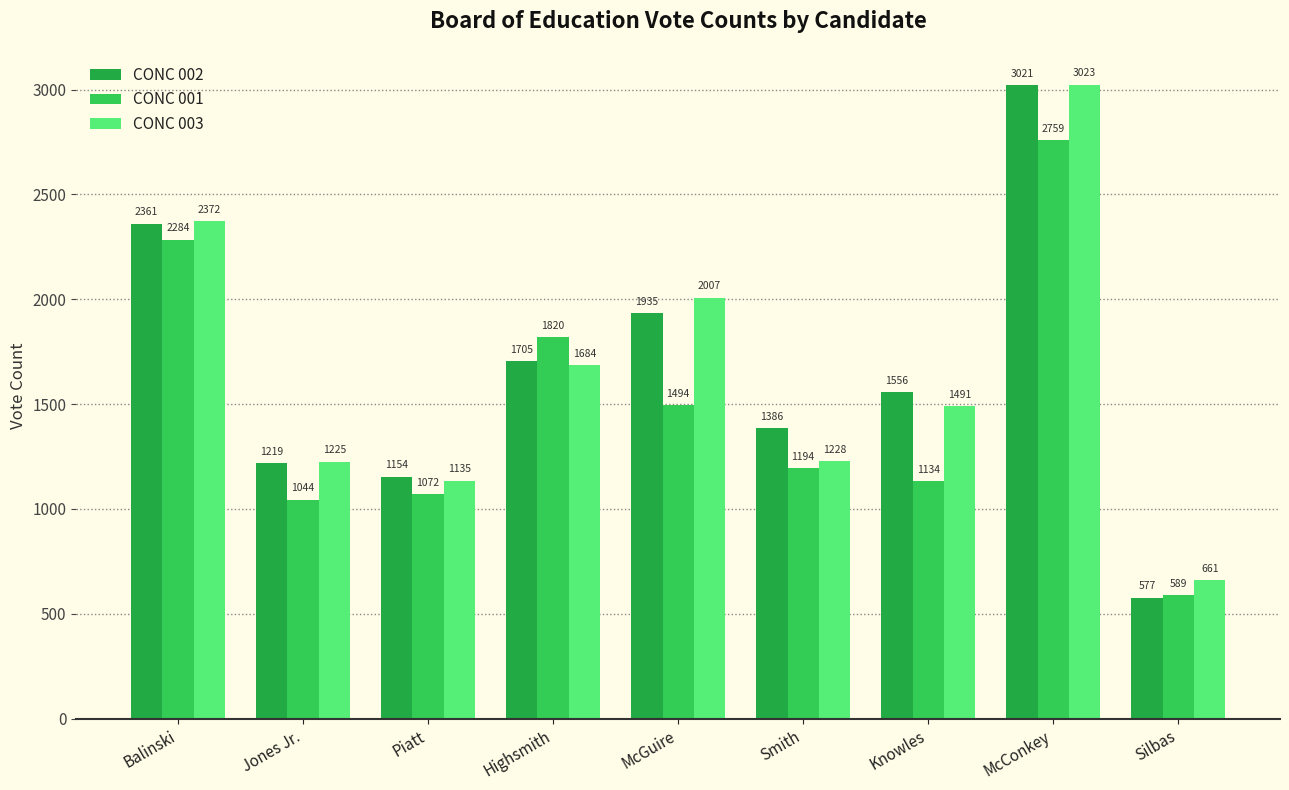

How many categories are shown in the chart?

9